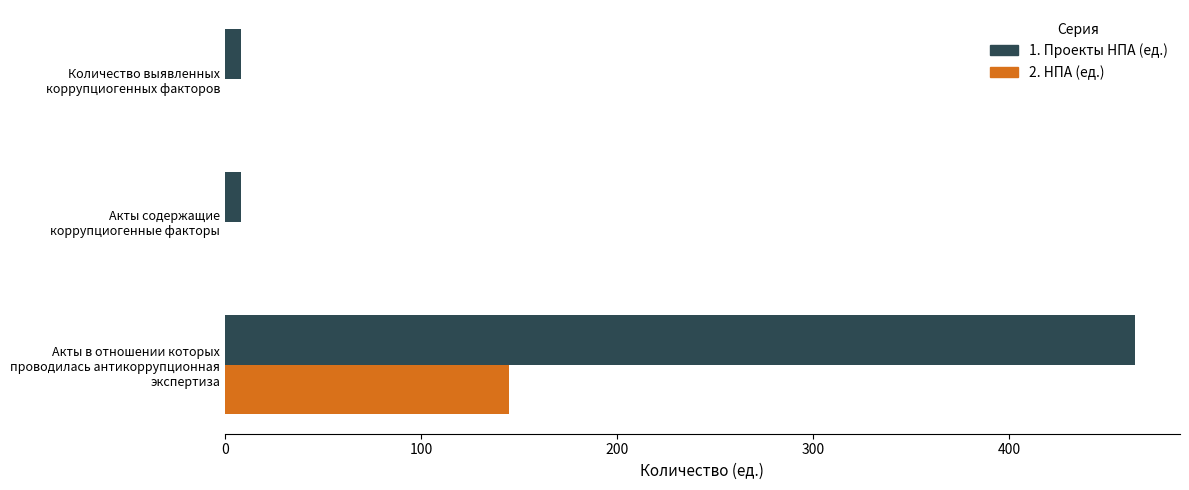

How many data points in 1. Проекты НПА (ед.) are above 8?

1